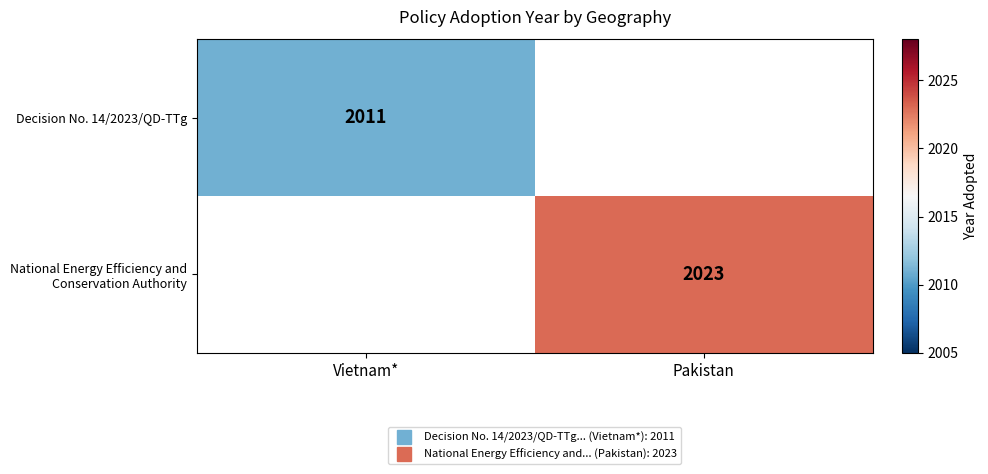

The National Energy Efficiency and Conservation Authority series shows 2023.0 at Pakistan. True or false?

True